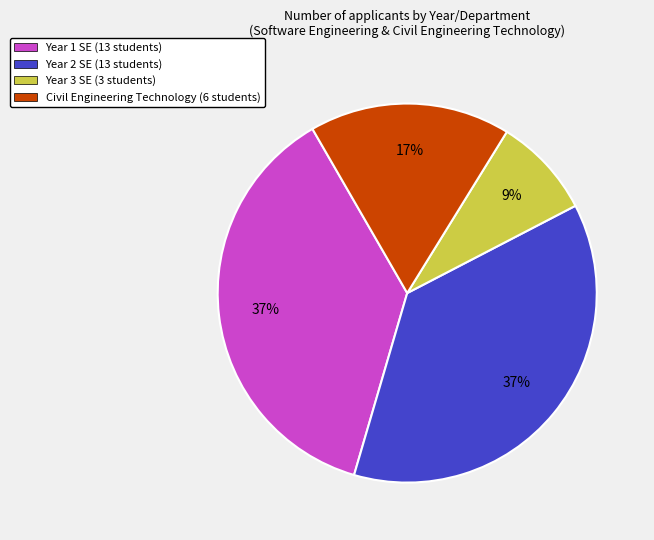

Is there a majority slice in this chart?

No